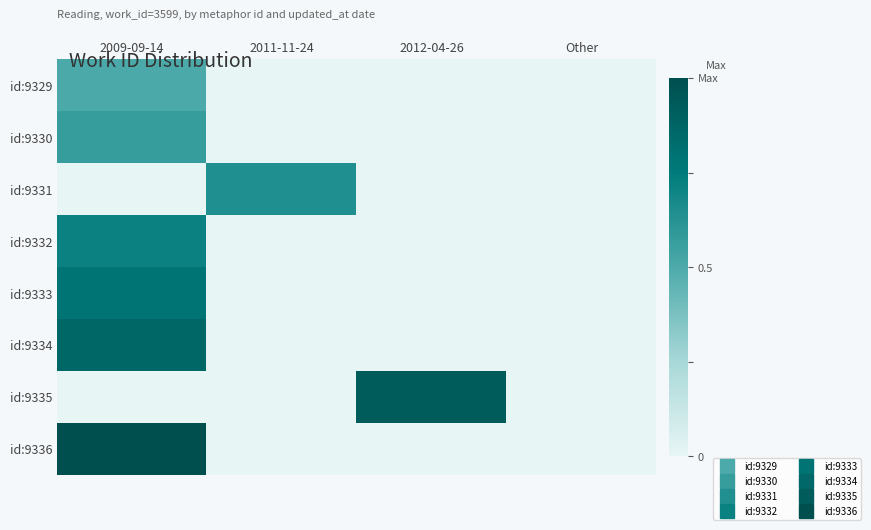

Between 2012-04-26 and 2009-09-14, which is larger?

2009-09-14